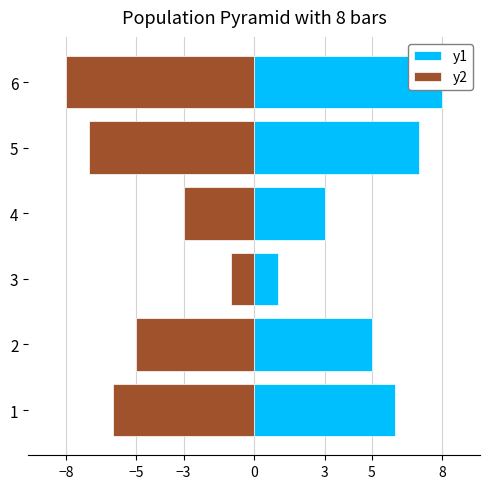

True or false: y2 has a value of -11 at 6.

False